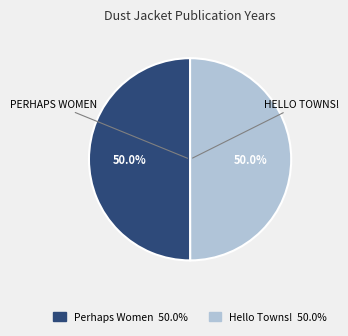

Rank the categories by value from lowest to highest.

Hello Towns! (1929), Perhaps Women (1931)